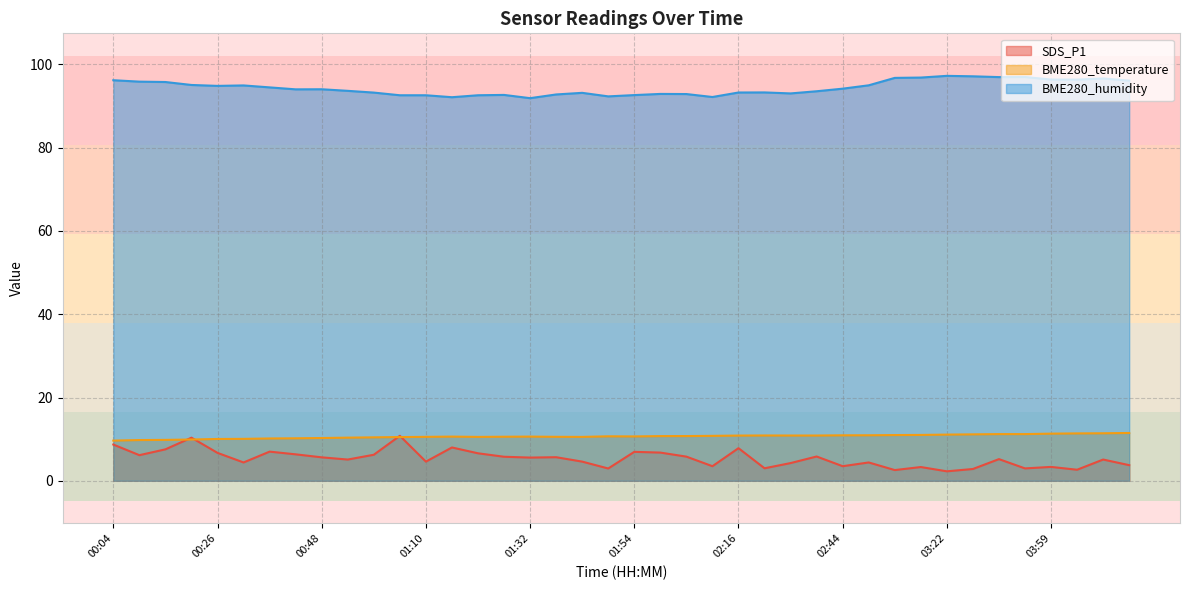

What are all the series names shown in the legend?

SDS_P1, BME280_temperature, BME280_humidity